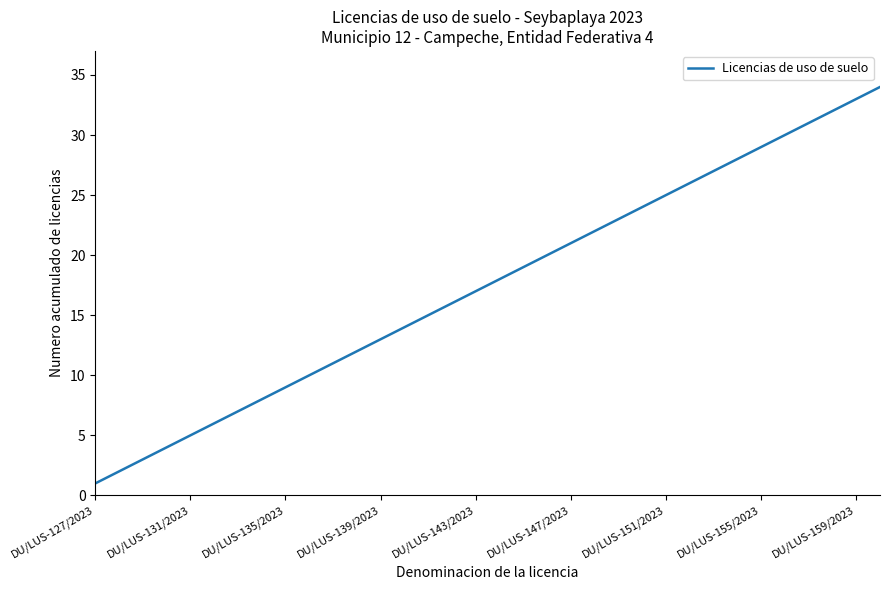

What is the difference between the second highest and second lowest values?

31